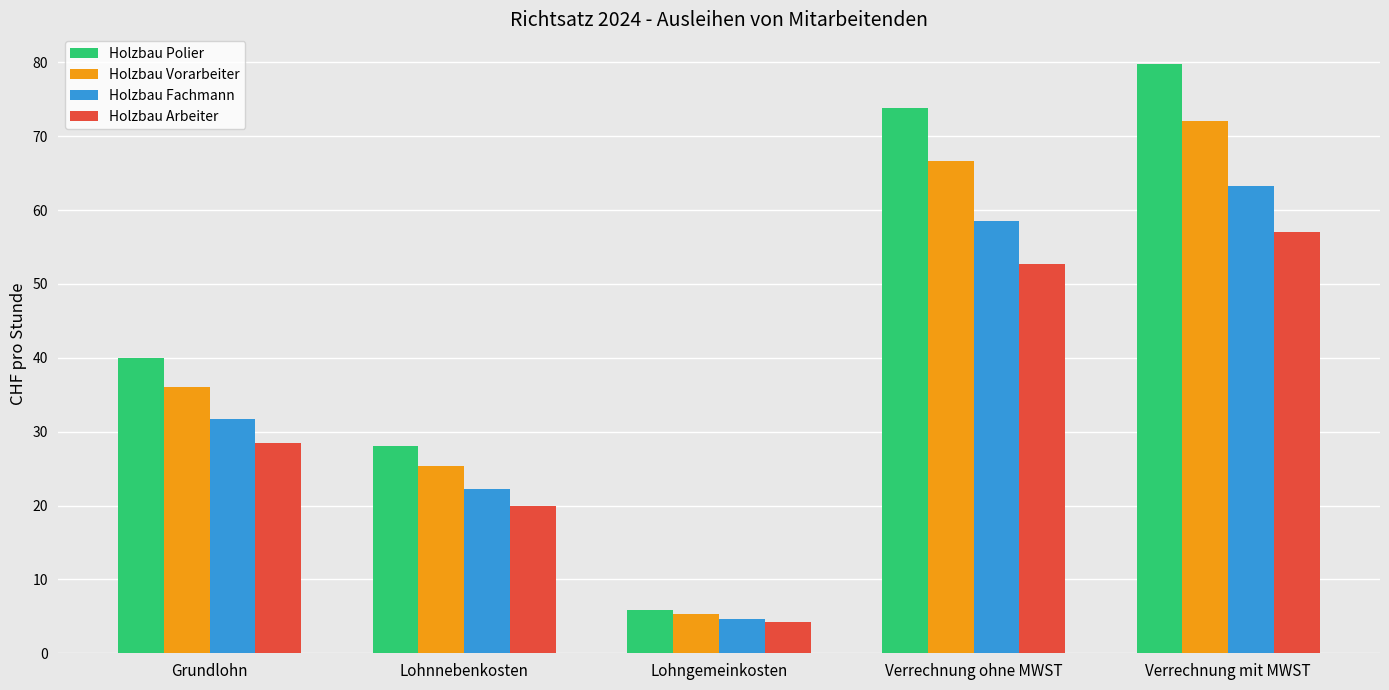

Are the bars grouped side by side (vs. stacked)?

Yes